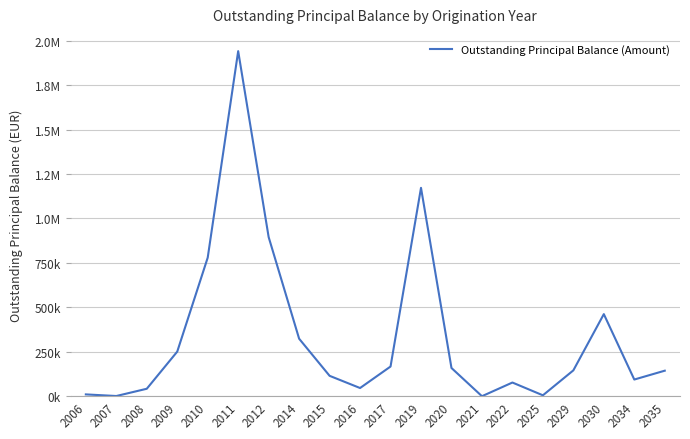

How many interior local peaks (higher than both neighbors) does the data have?

4